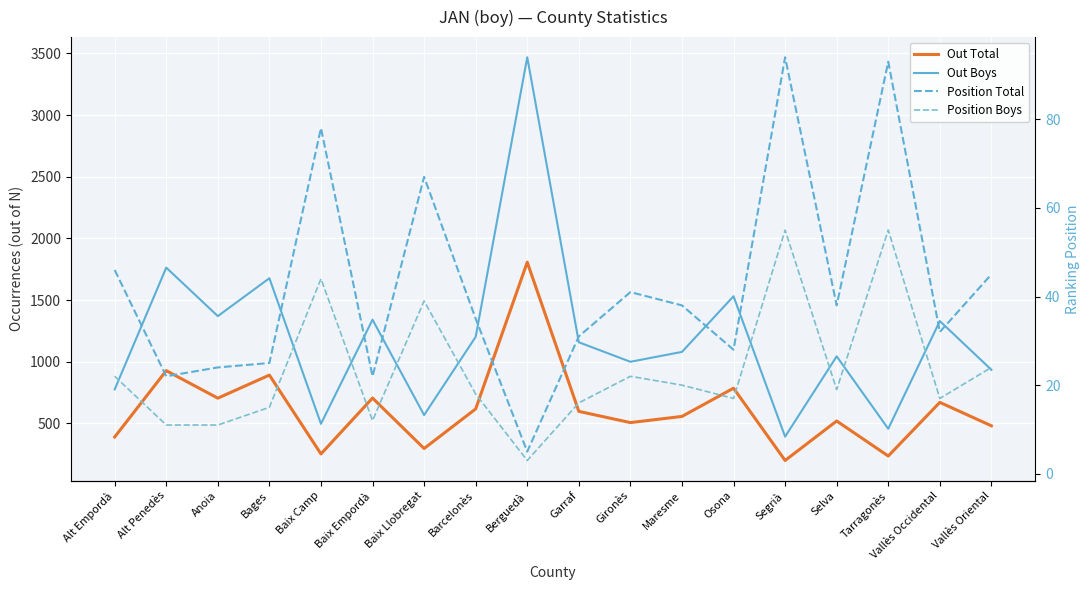

How many values in the Out Boys series exceed 1158?

8